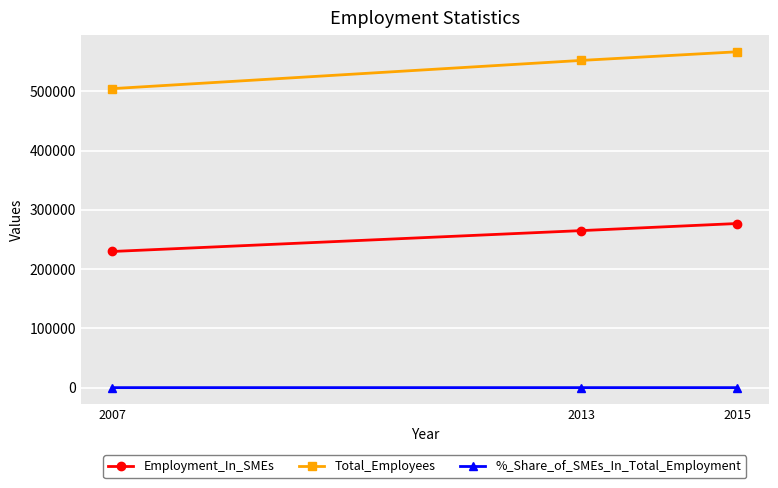

How many data points in Total_Employees are less than 552000?

1